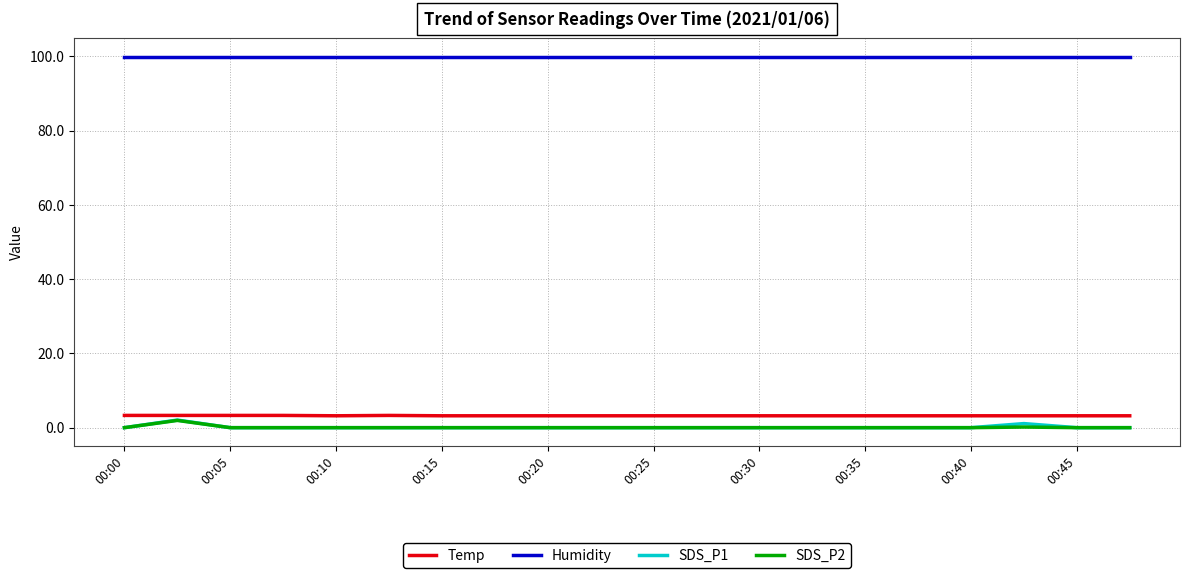

Which series has the largest total across all categories?

Humidity